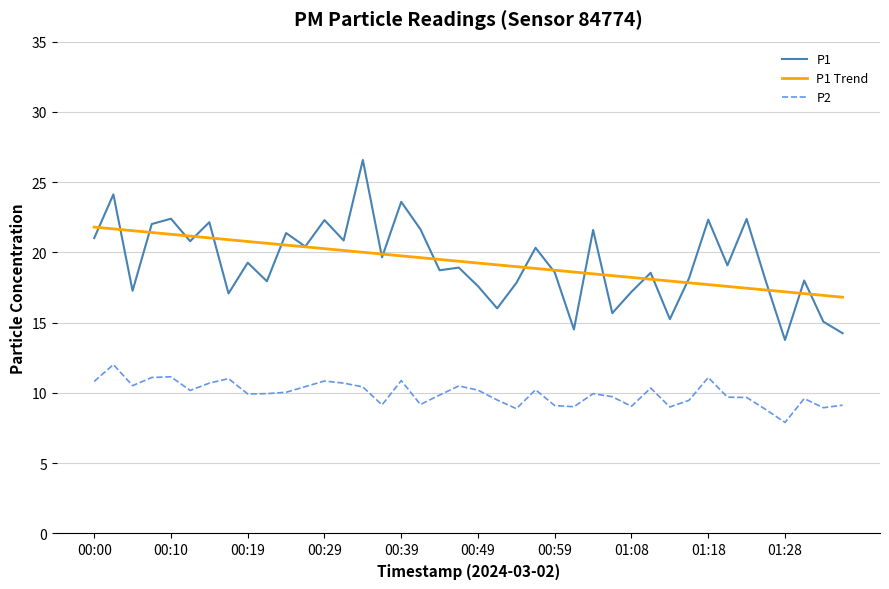

What is the maximum value shown in the chart?

26.6